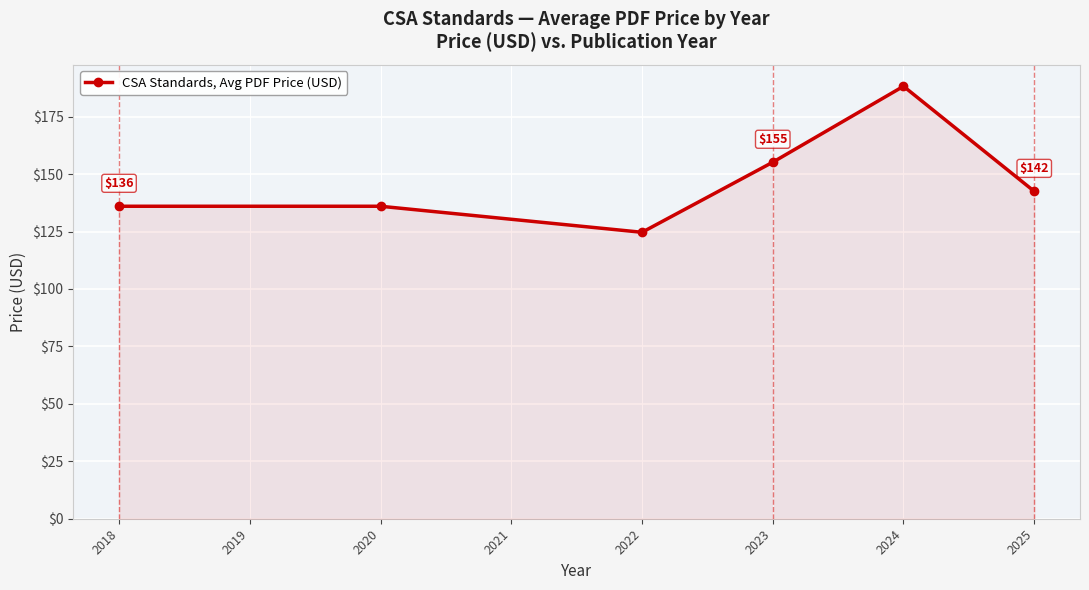

At which label does the data first exceed 142?

2023